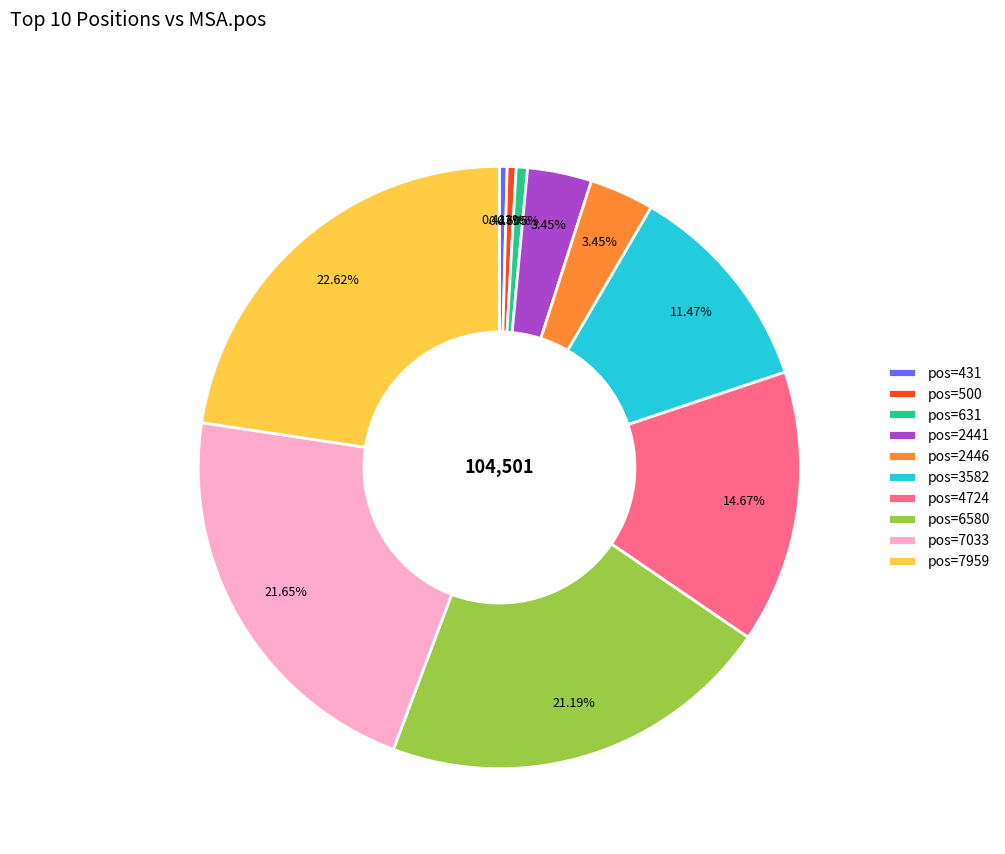

To the nearest percent, what is the difference between the largest and smallest slice percentages?

22%